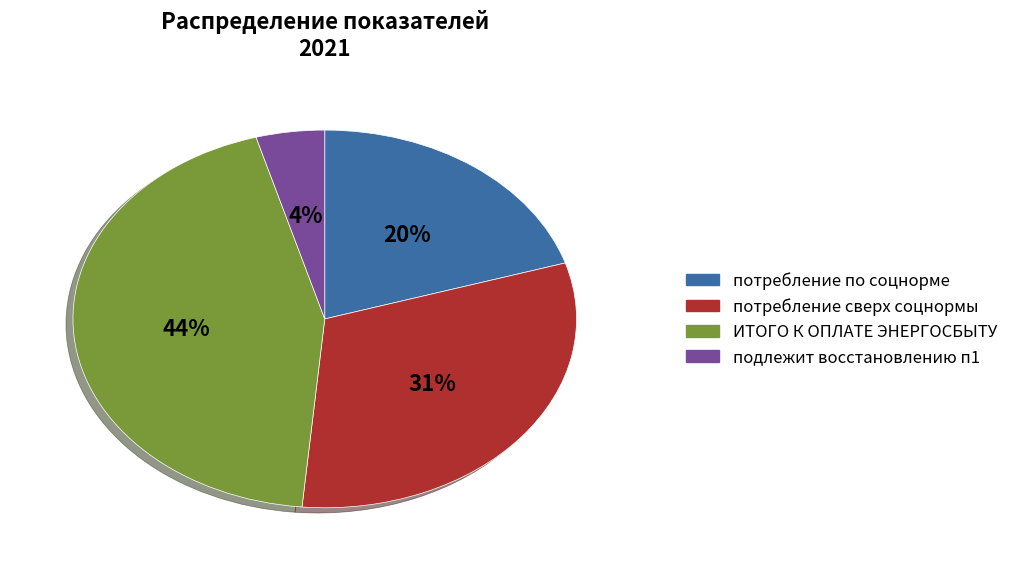

What is the largest slice in the pie chart?

ИТОГО К ОПЛАТЕ ЭНЕРГОСБЫТУ